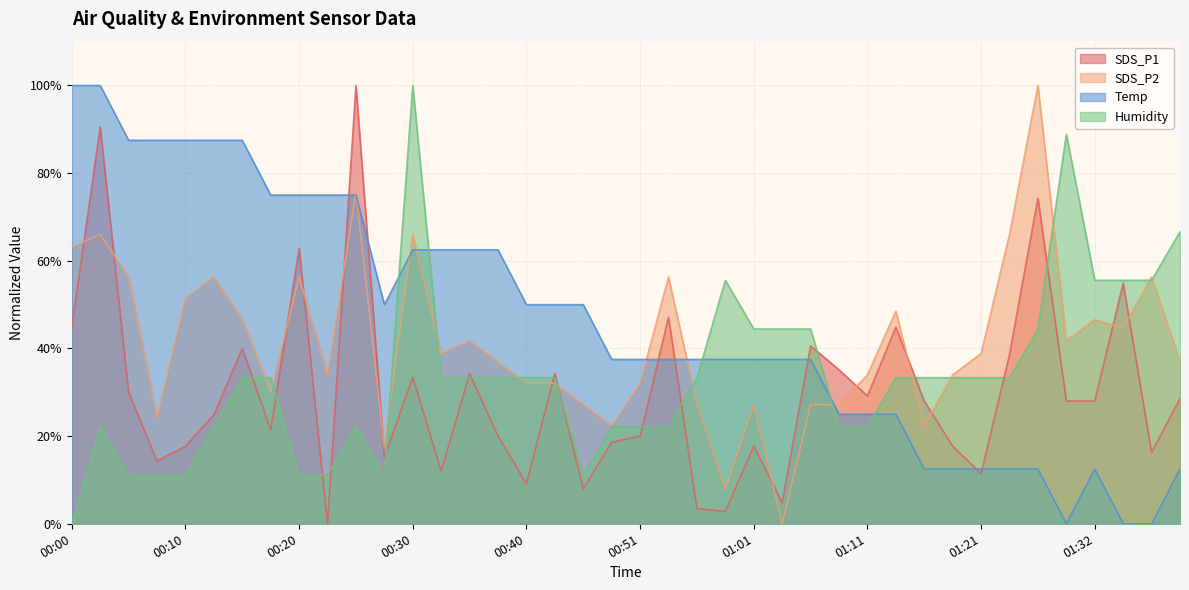

What is the total value across all series at 00:58?

103.7